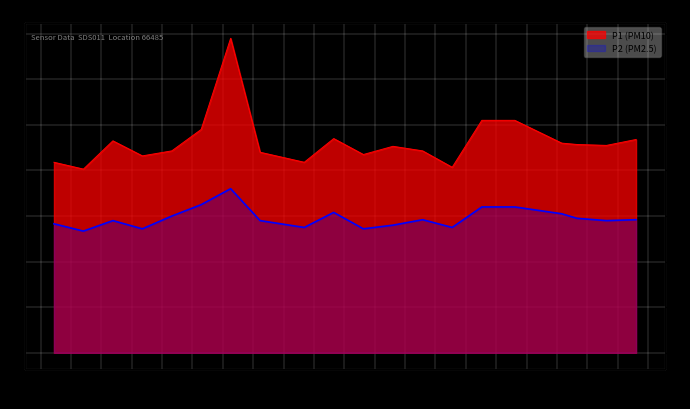

Does the chart display data point markers on the line(s)?

No